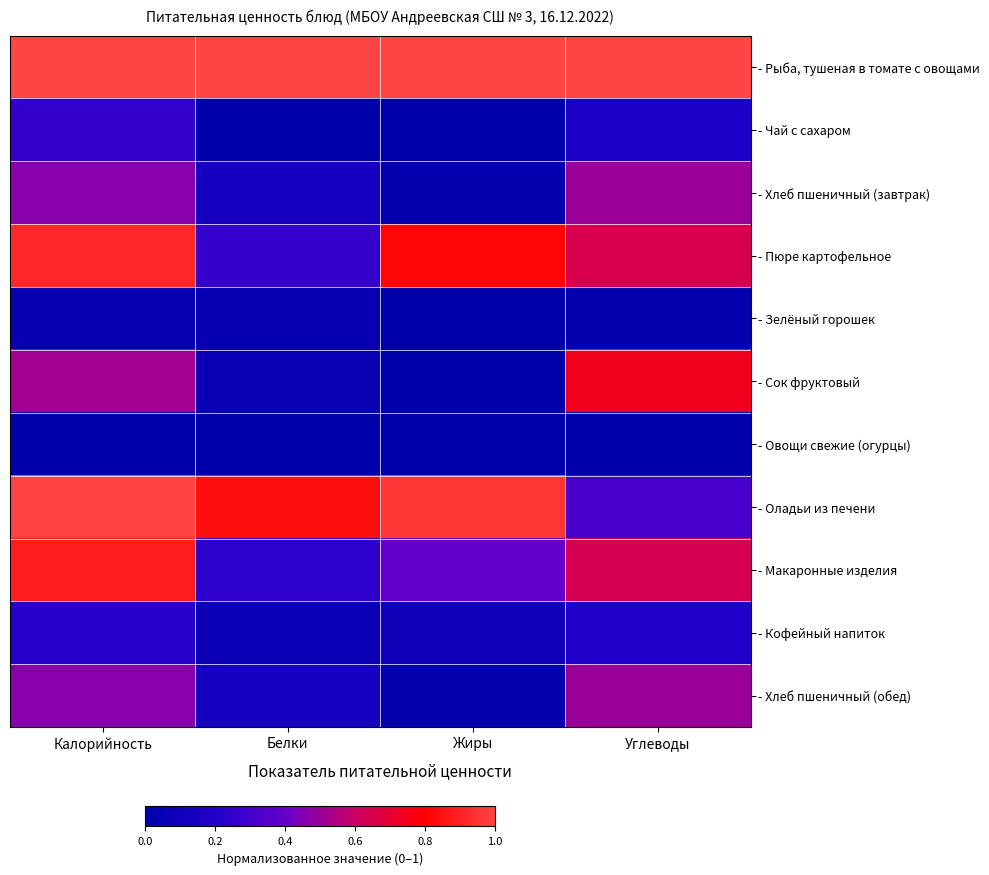

Between Жиры and Углеводы, which is larger?

Жиры